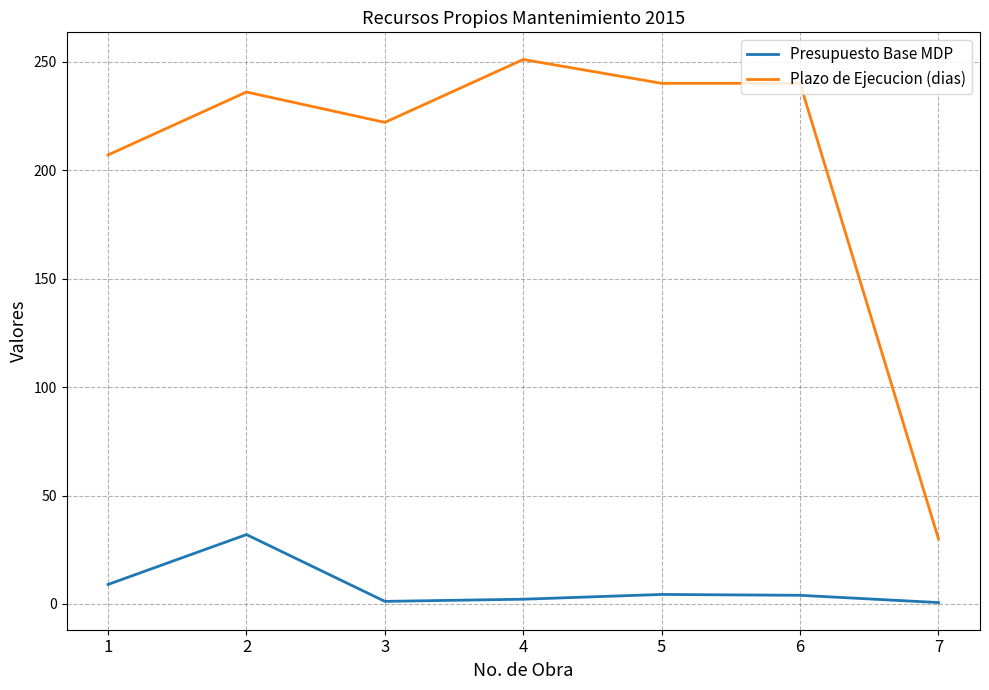

The value of Plazo de Ejecucion (dias) at 6 is 240.0. True or false?

True